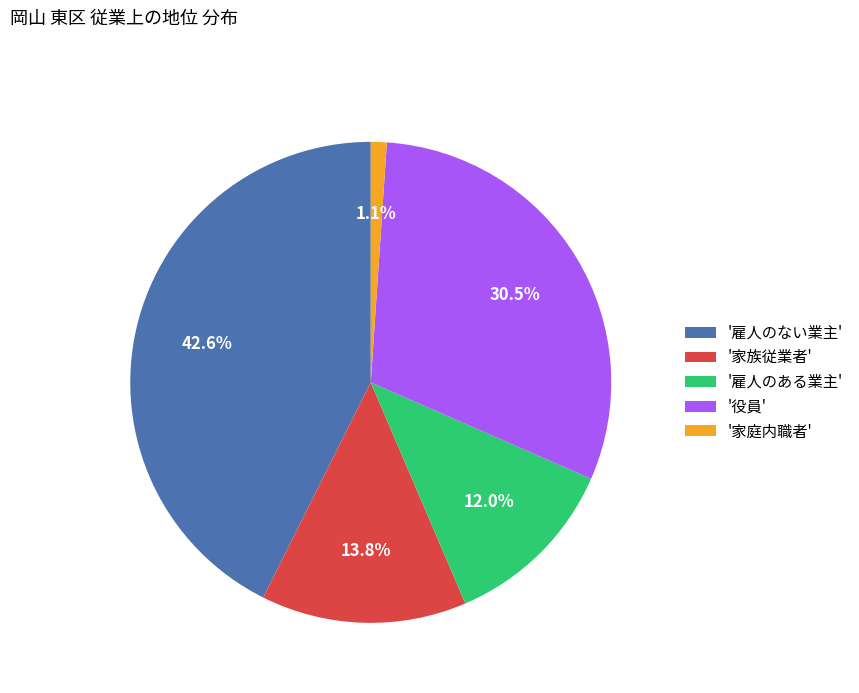

Which slice is the smallest?

'家庭内職者'